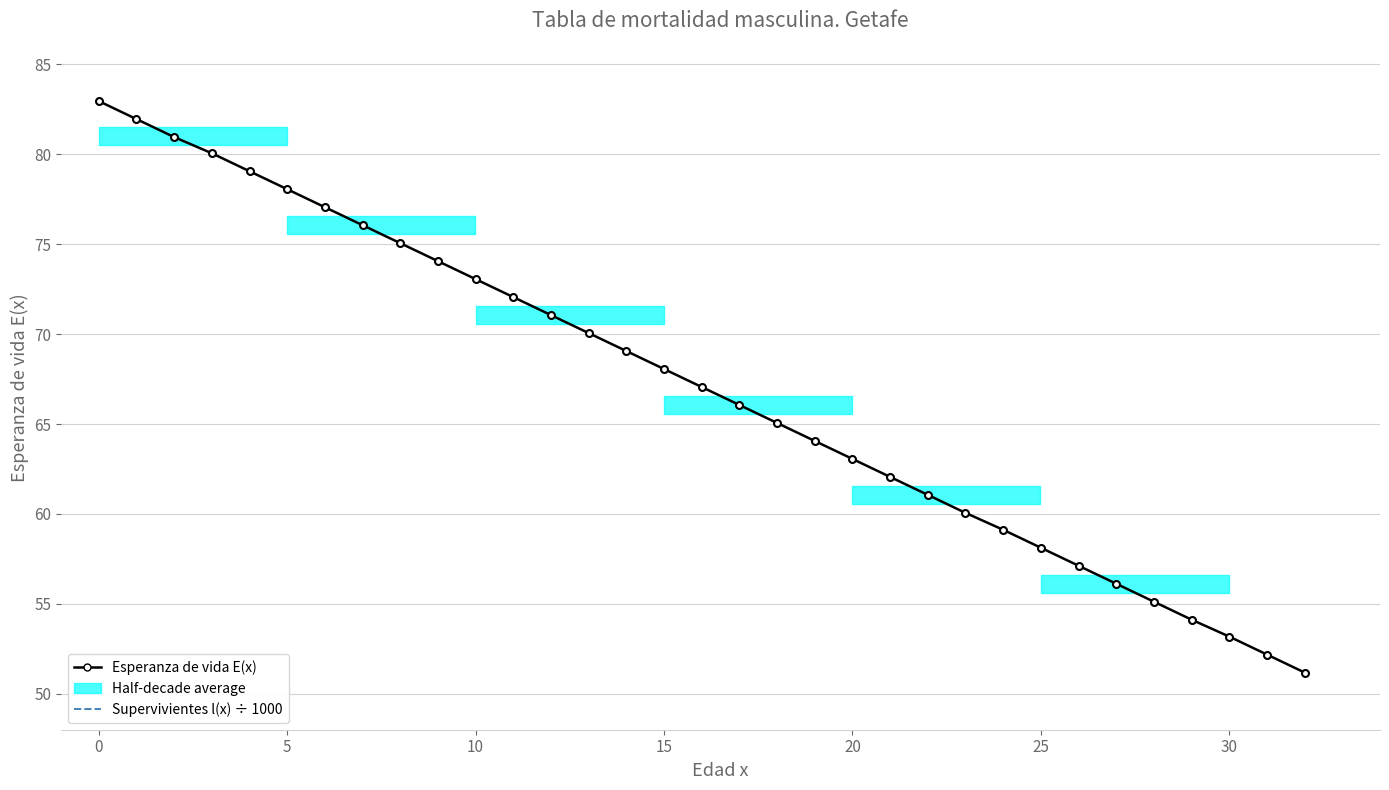

The value of Esperanza de vida E(x) at 27 is 56.1. True or false?

True